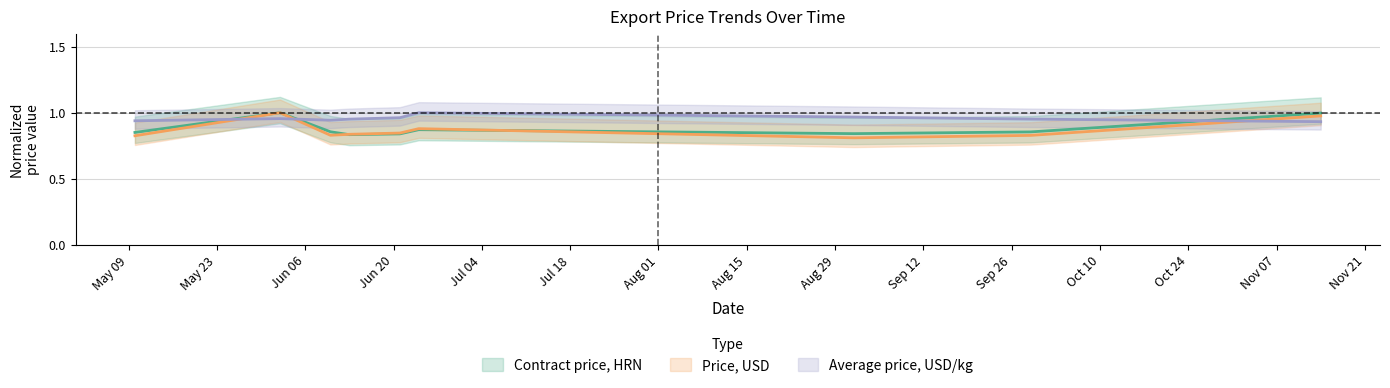

What is the label of the 9th point from the right?

2016-06-02